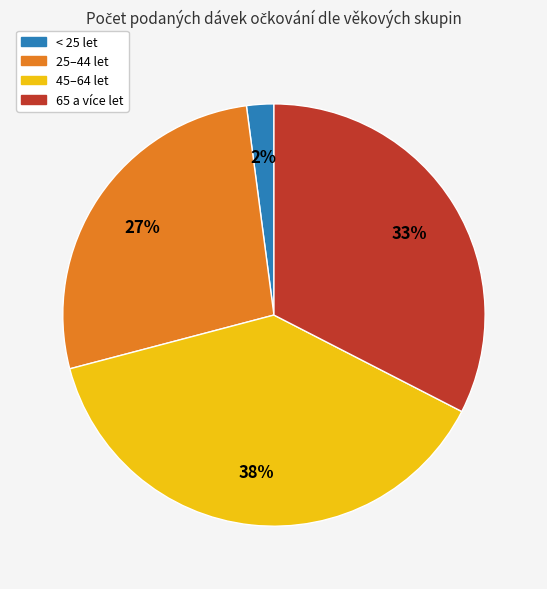

Which has a higher value, 65 a více let or < 25 let?

65 a více let